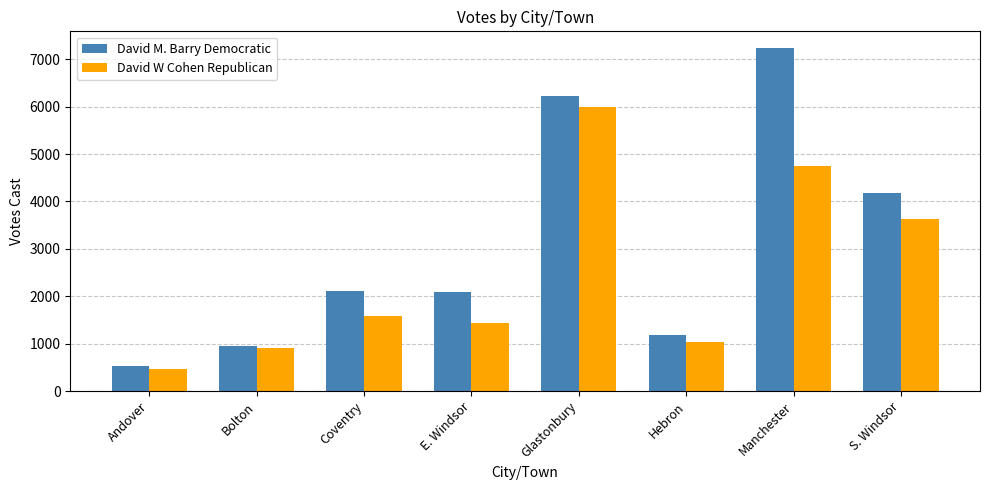

What is the sum of the David W Cohen Republican values at Manchester and E. Windsor?

6187